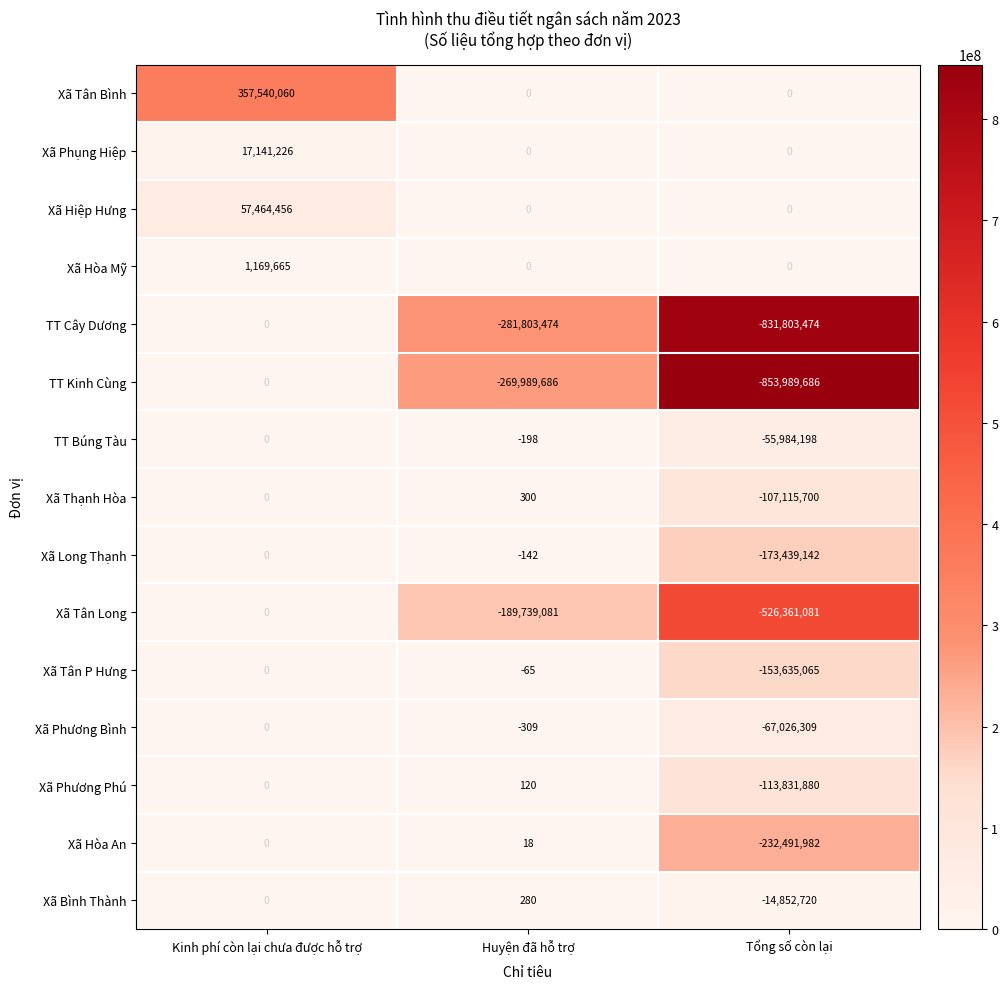

What is the sum of the Xã Hòa An values at Huyện đã hỗ trợ and Kinh phí còn lại chưa được hỗ trợ?

18